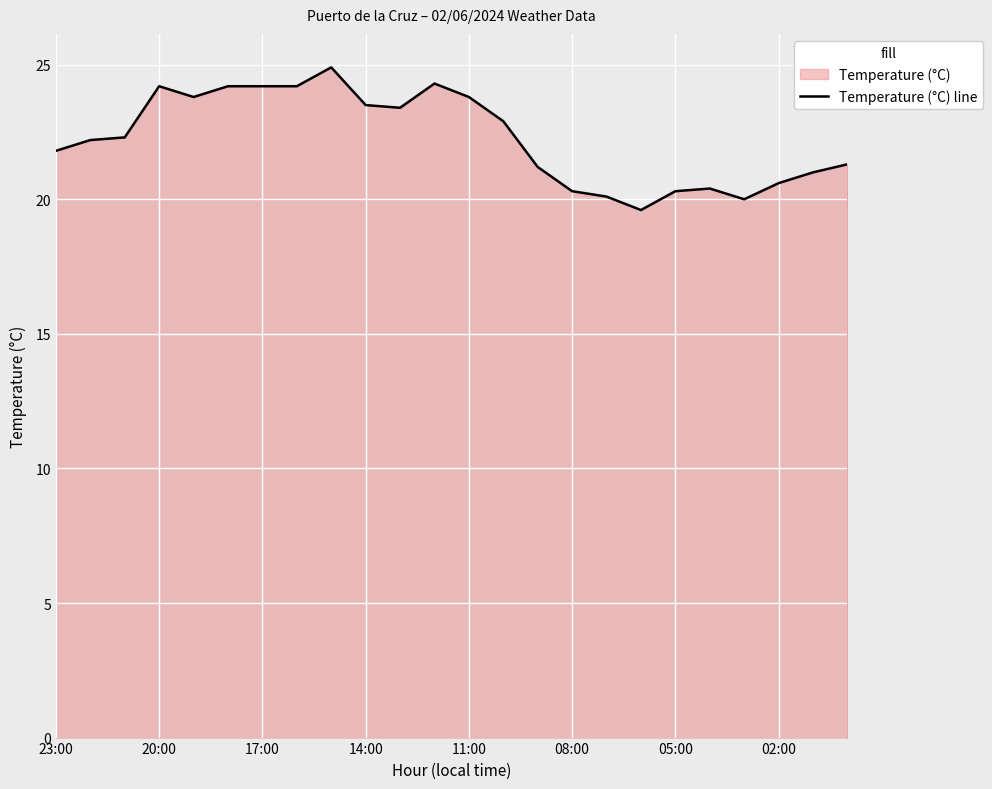

What is the difference between the maximum and minimum values?

5.3